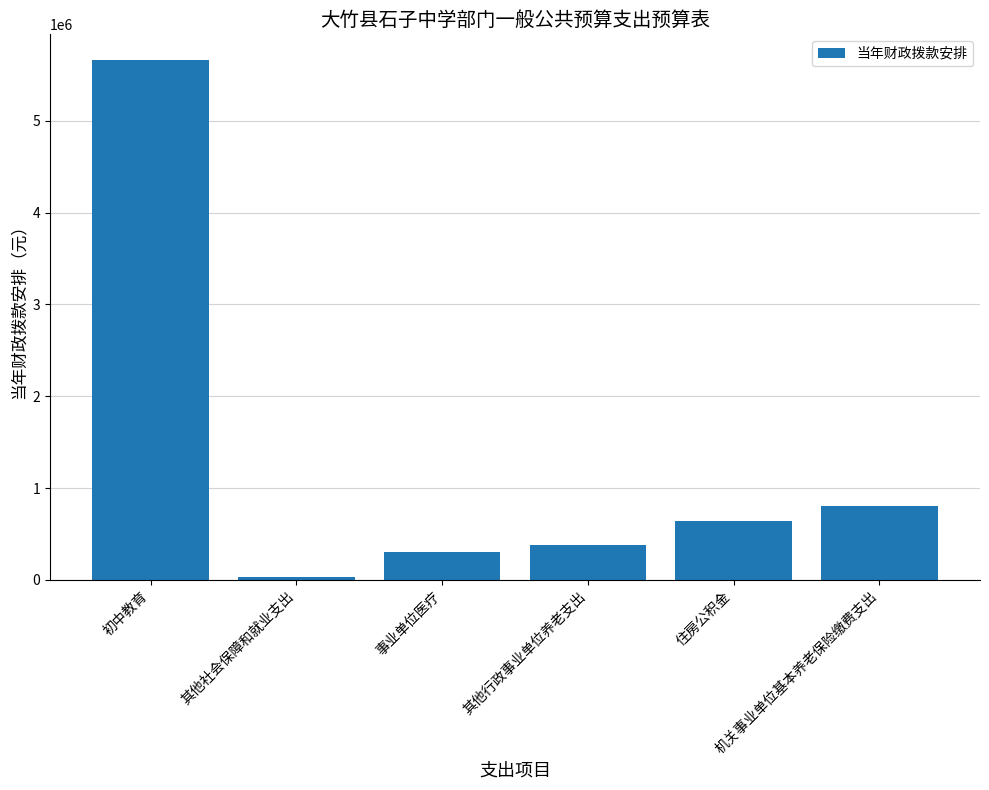

Reading left to right, what are all the values shown in this chart?

5660279	33219	307344	384812	644878	802238